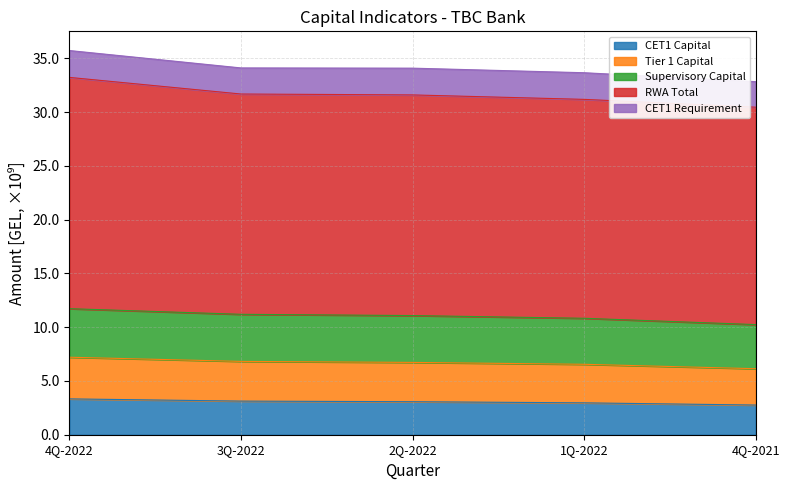

How many categories are shown in the chart?

5